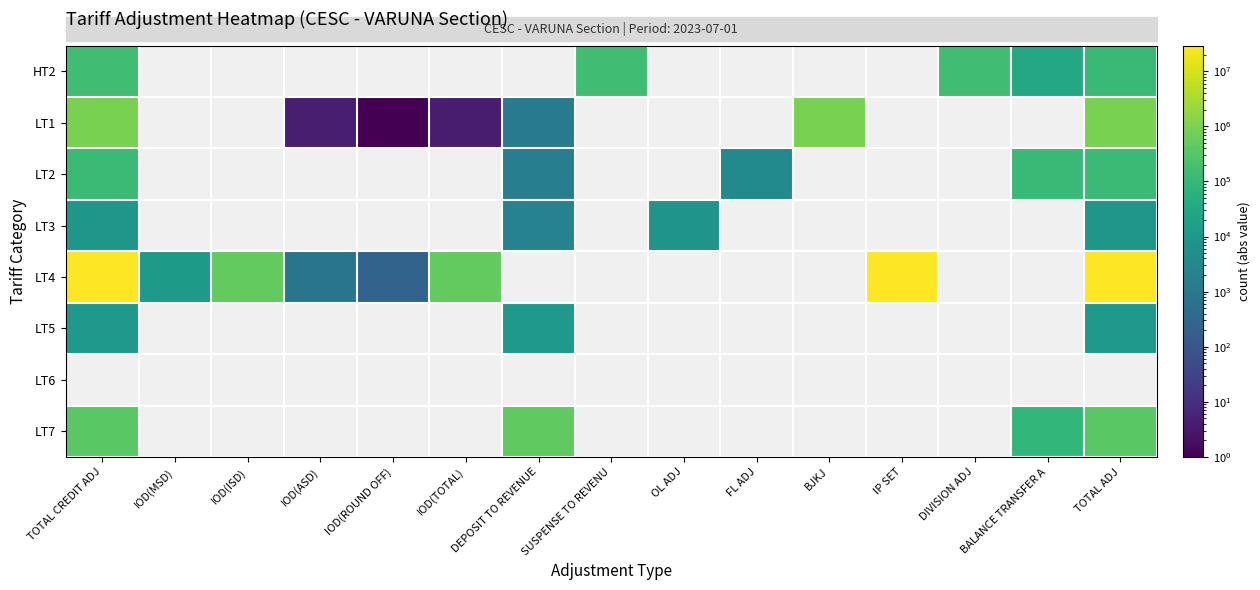

At which label is LT7 closest to 267125?

TOTAL CREDIT ADJ